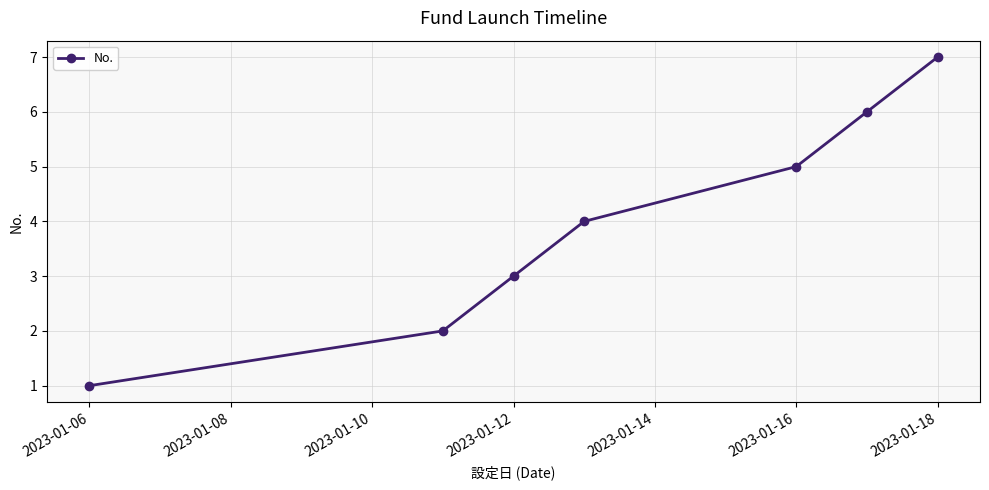

Reading left to right, transcribe all the data shown in this chart.

1	2	3	4	5	6	7